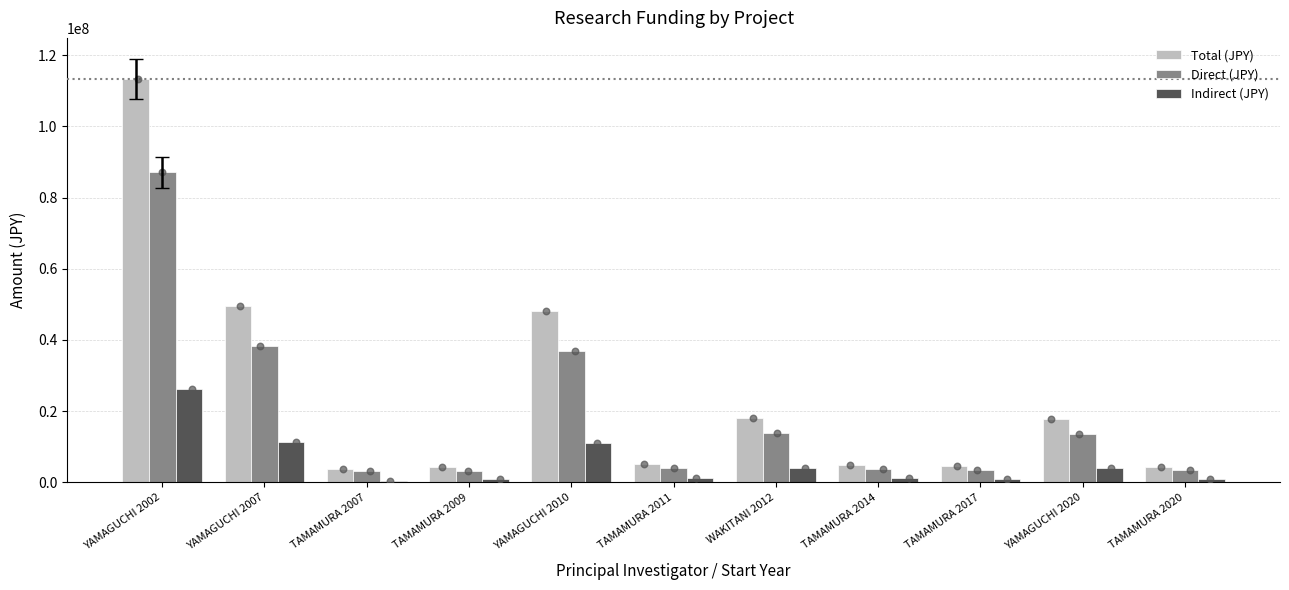

Is the value of Direct (JPY) at WAKITANI 2012 greater than the value of Total (JPY) at YAMAGUCHI 2020?

No